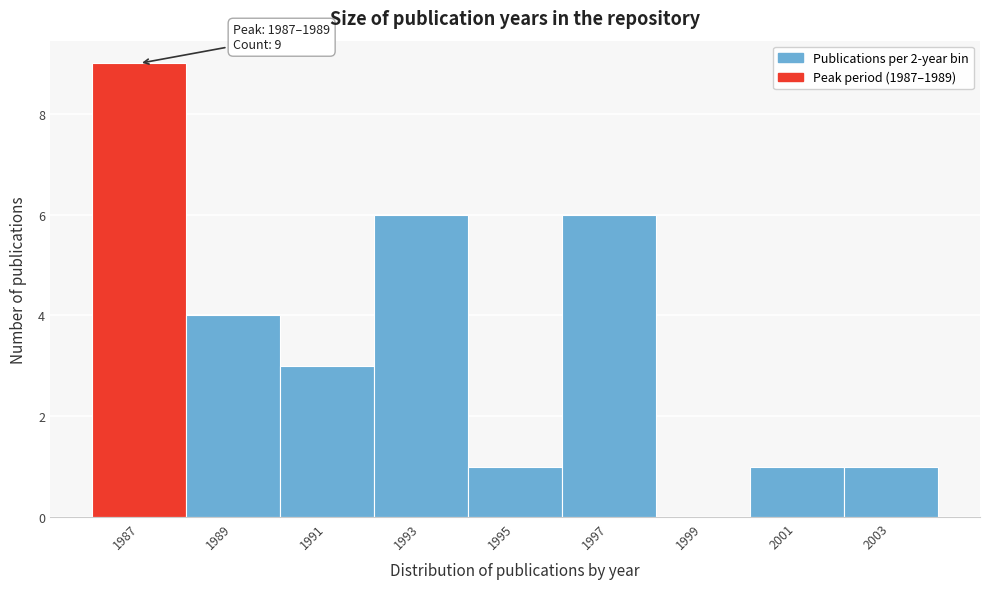

Reading left to right, what are all the values shown in this chart?

1987=9	1989=4	1991=3	1993=6	1995=1	1997=6	1999=0	2001=1	2003=1